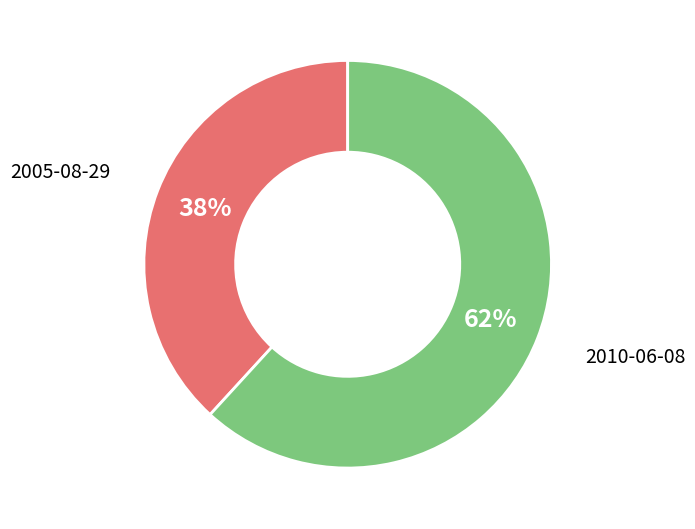

Is there any slice that represents more than half of the pie?

Yes